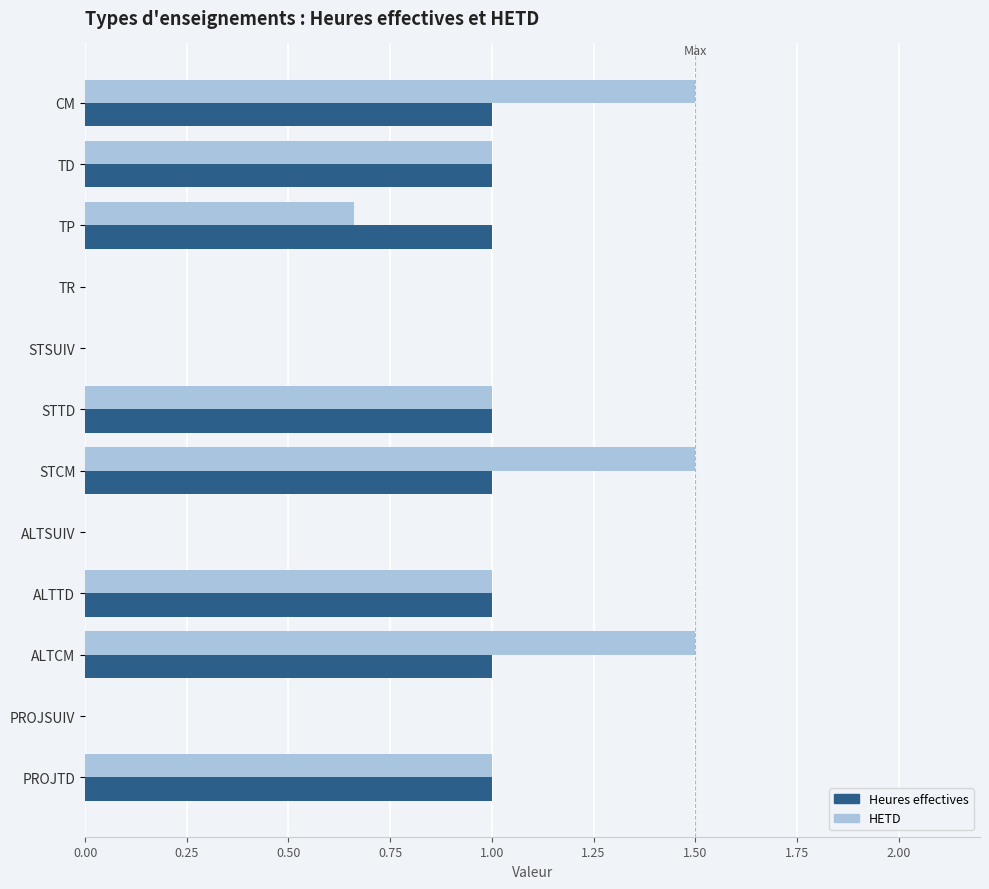

What is the sum of all Heures effectives values?

8.0